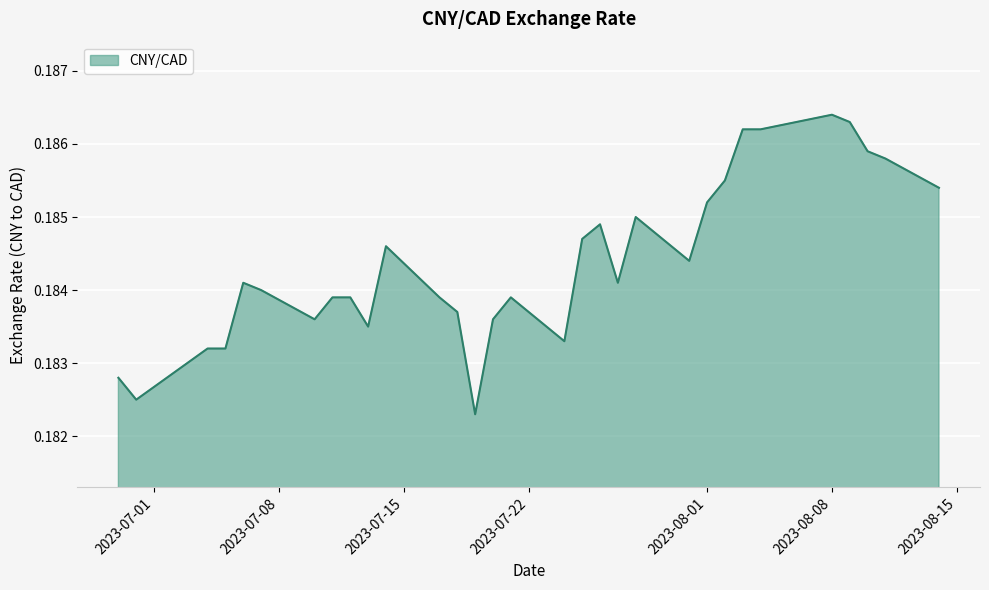

How many lines are shown in the chart?

1